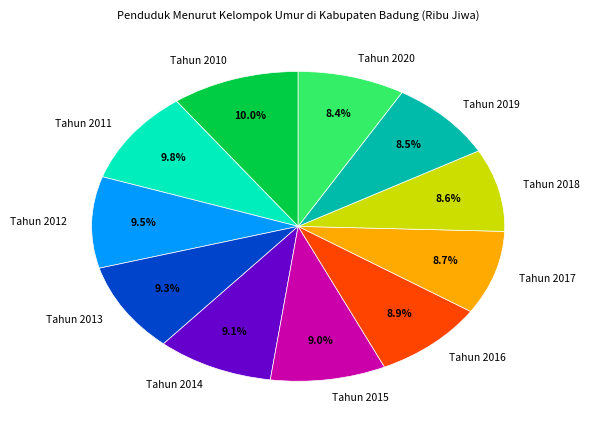

Is it true that Tahun 2015 is 9% of the pie?

True